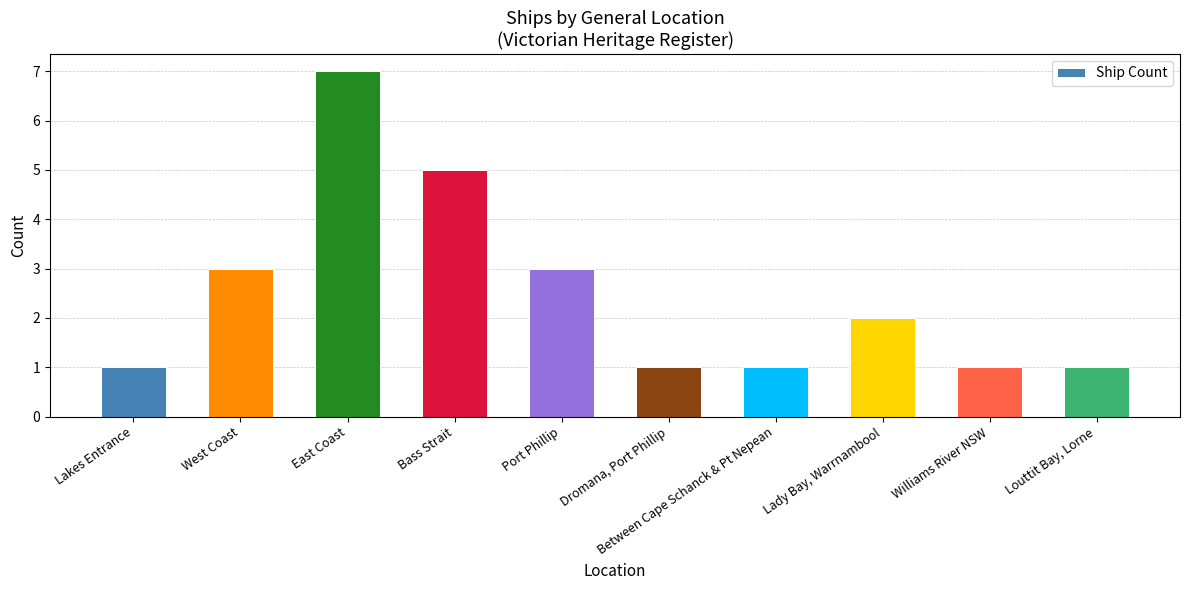

What is the sum of all values?

25